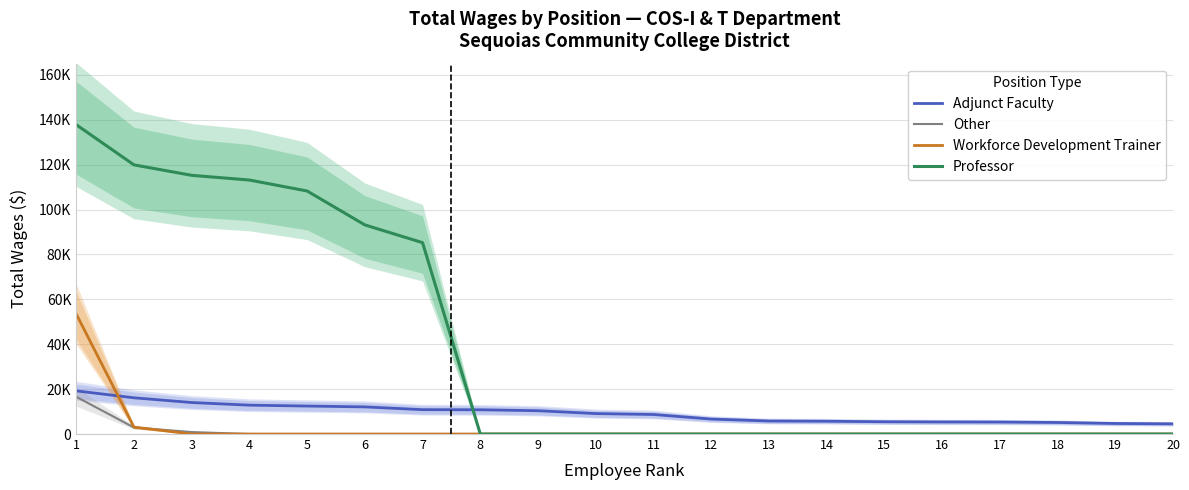

Which series has the largest total across all categories?

Professor